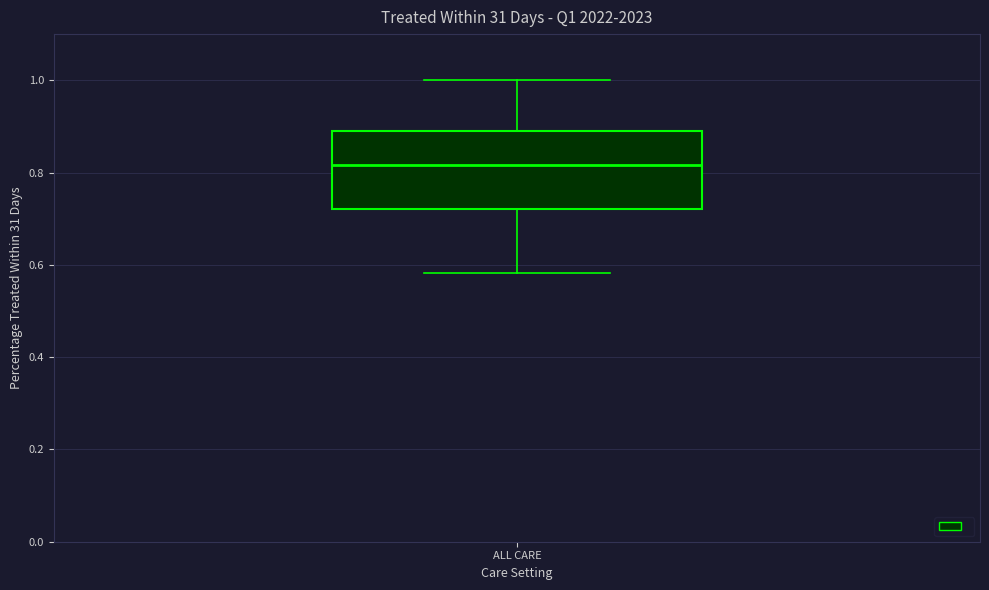

Read this box plot against the y-axis: the position of the median line, the range covered by the box, and the ends of both whiskers. The values are not printed on the chart, so give them approximately, as read against the axis.

median 0.82, box 0.72 to 0.88, whiskers 0.58 to 1.00